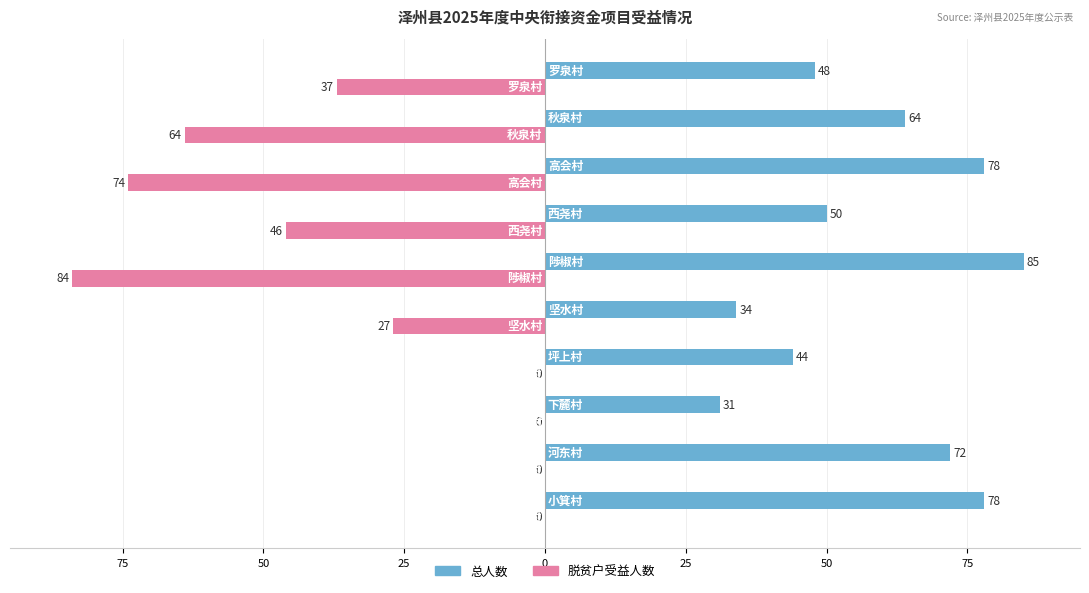

What are all the series names shown in the legend?

总人数, 脱贫户受益人数